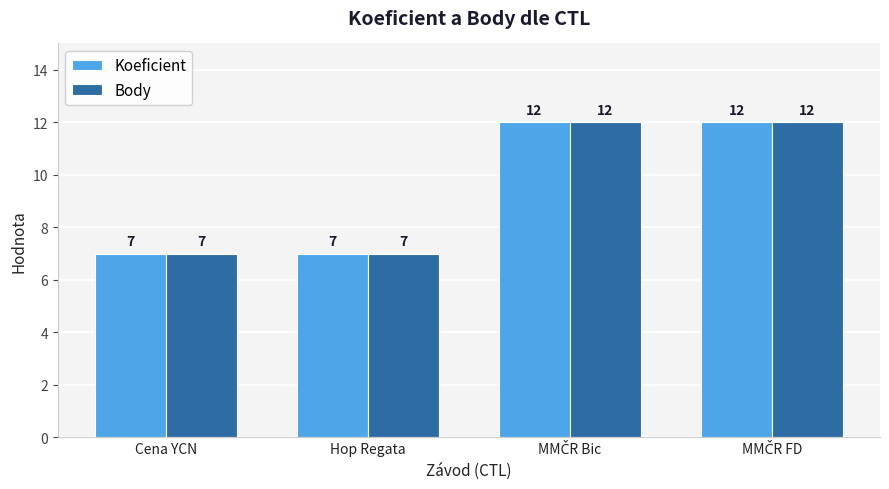

What are all the series names shown in the legend?

Koeficient, Body